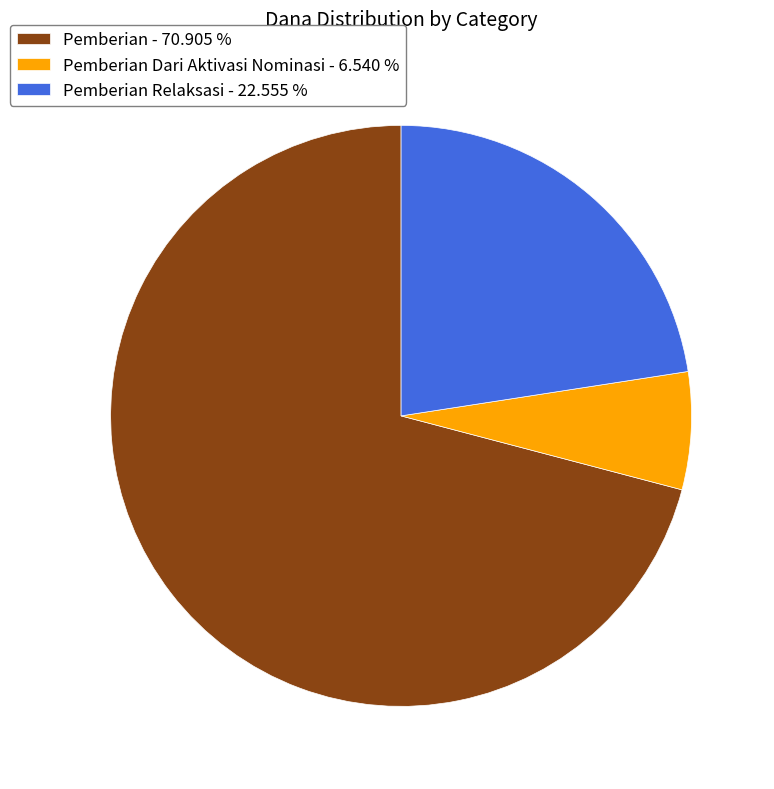

Is there any slice that represents more than half of the pie?

Yes